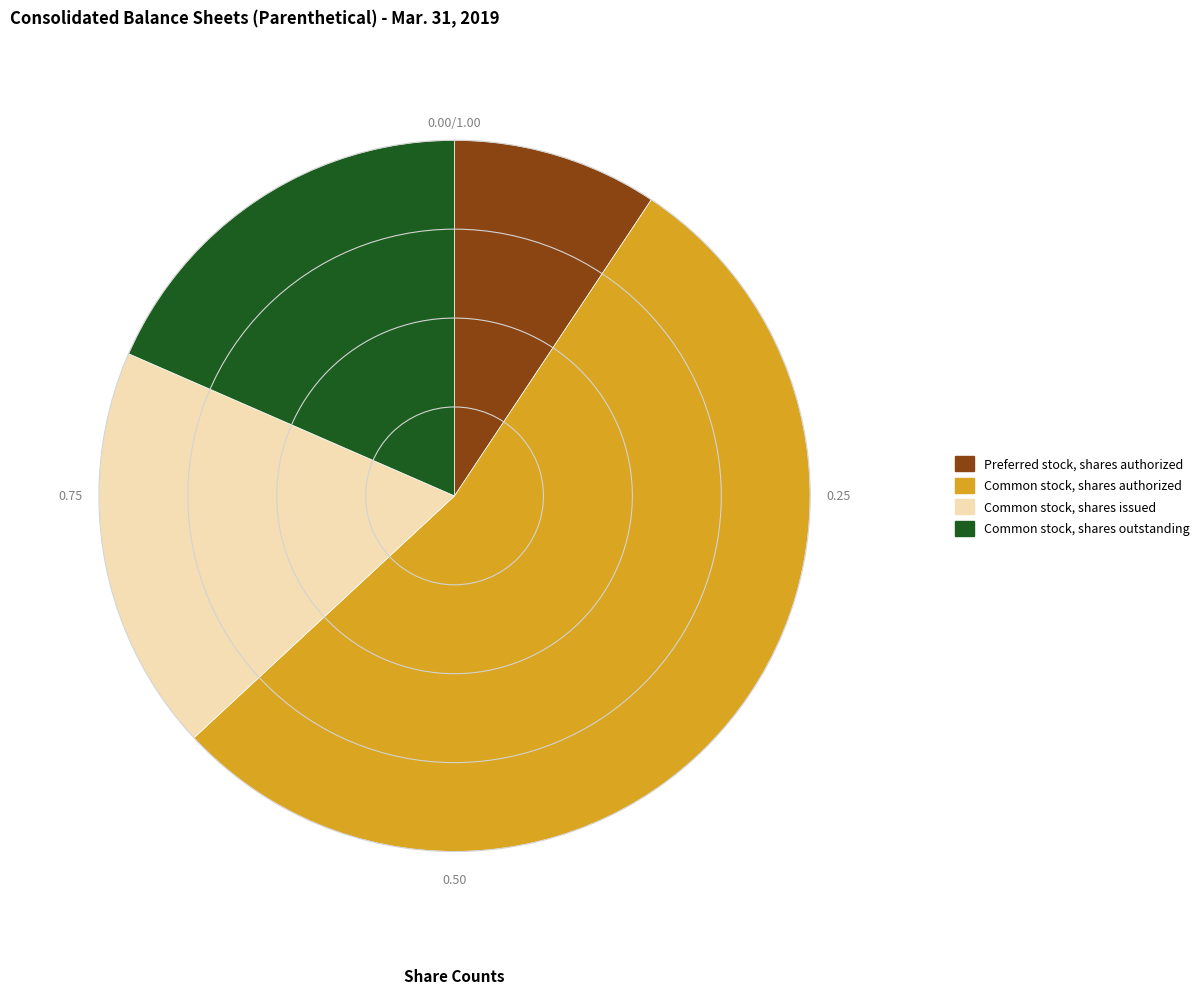

How many slices are in this pie chart?

4